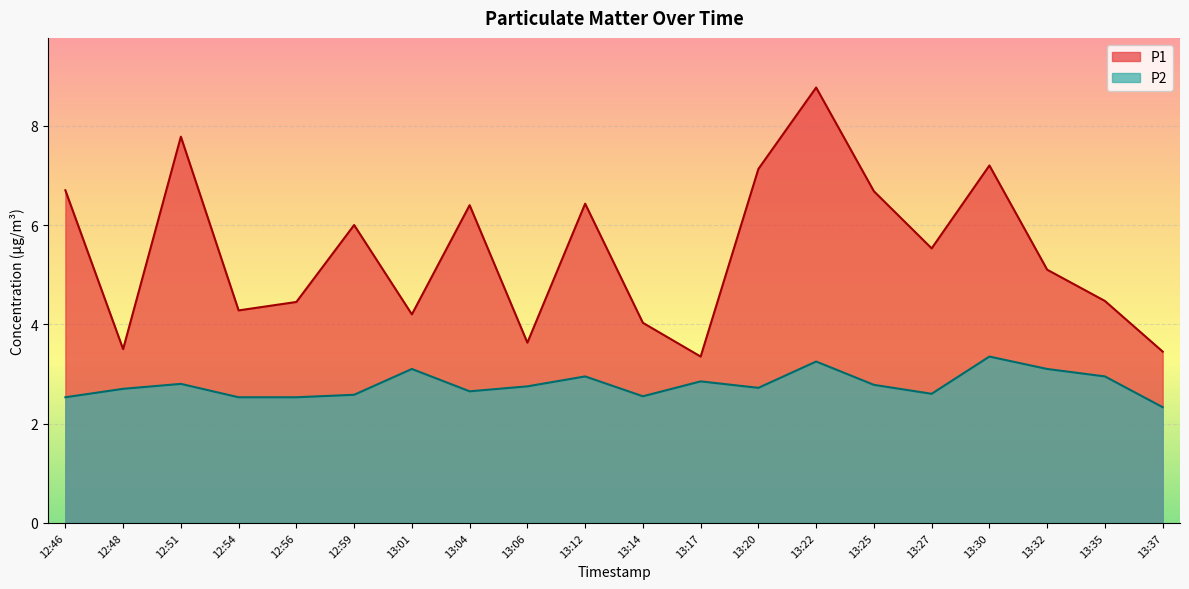

What are all the series names shown in the legend?

P1, P2